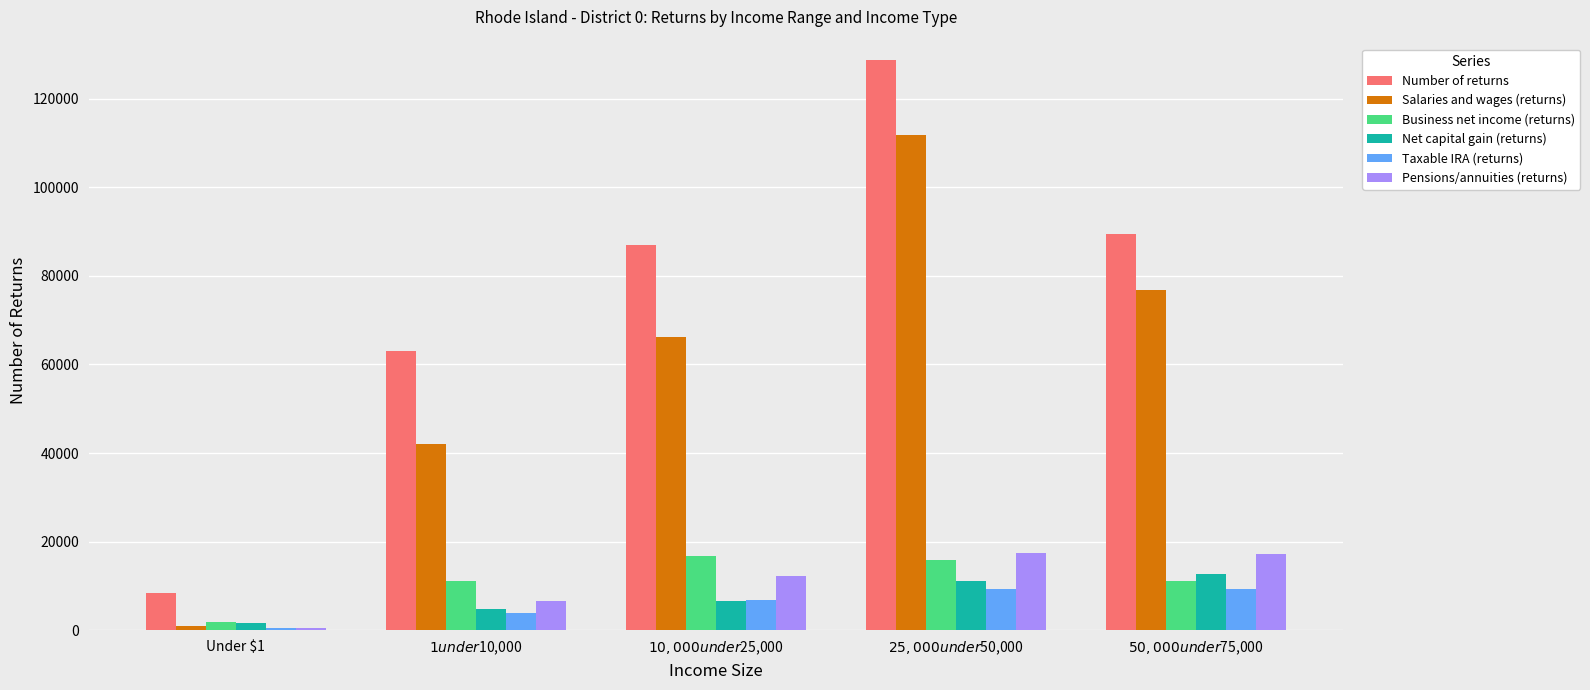

Read the Pensions/annuities (returns) value at Under $1, to the nearest 10.

450